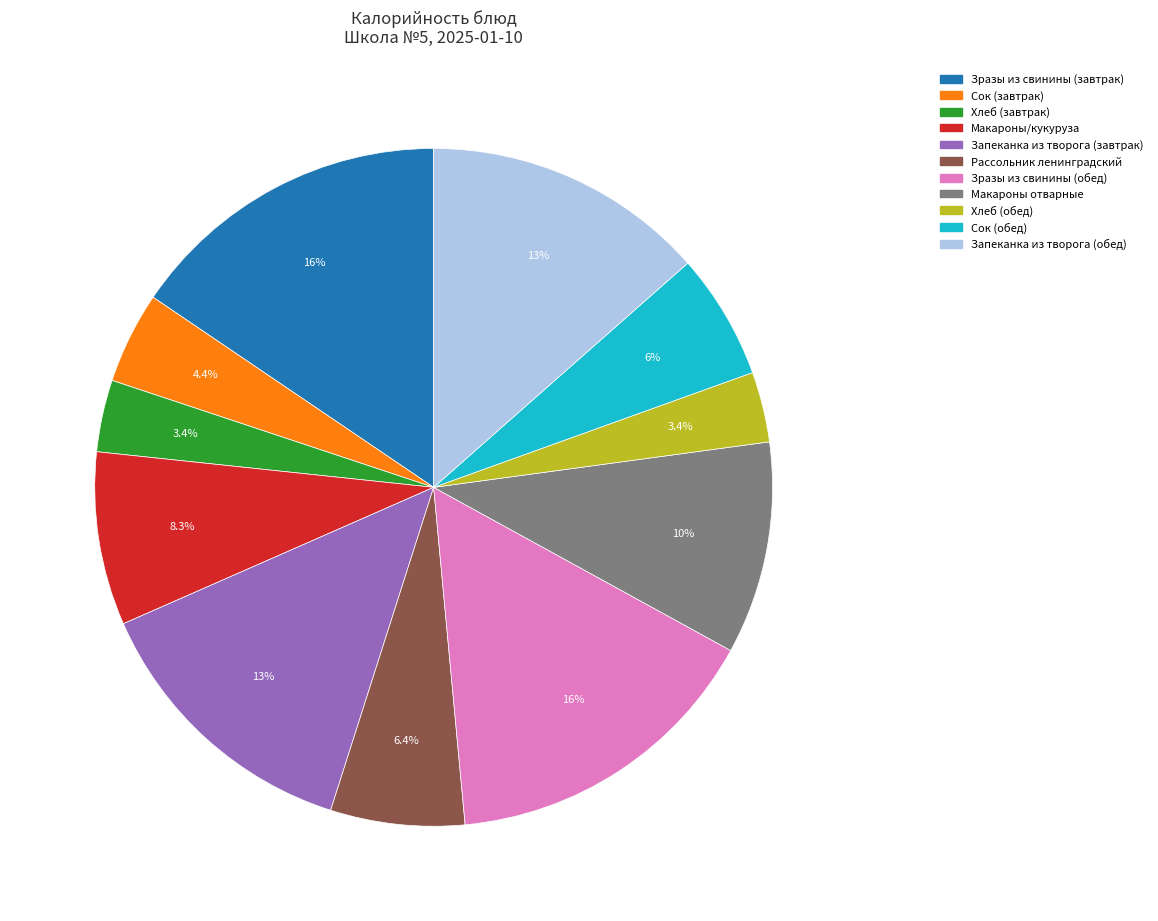

How many segments does this pie chart have?

11